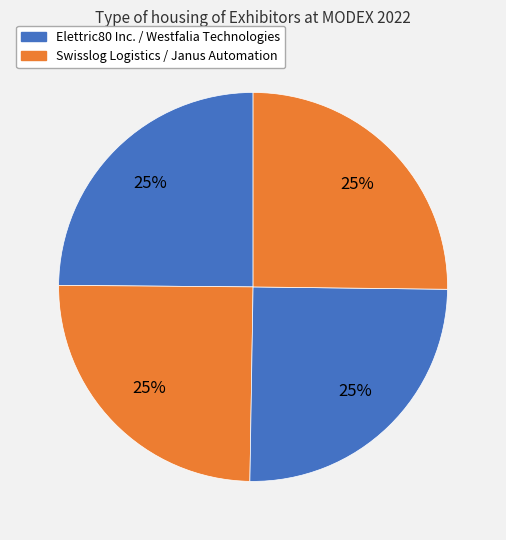

How many segments does this pie chart have?

4